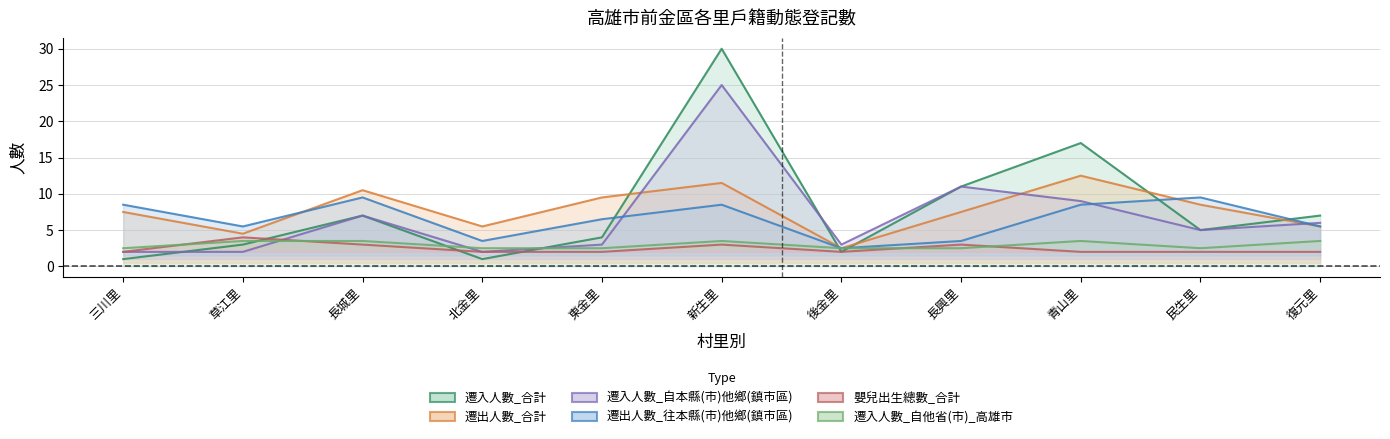

What is the smallest value displayed?

1.0